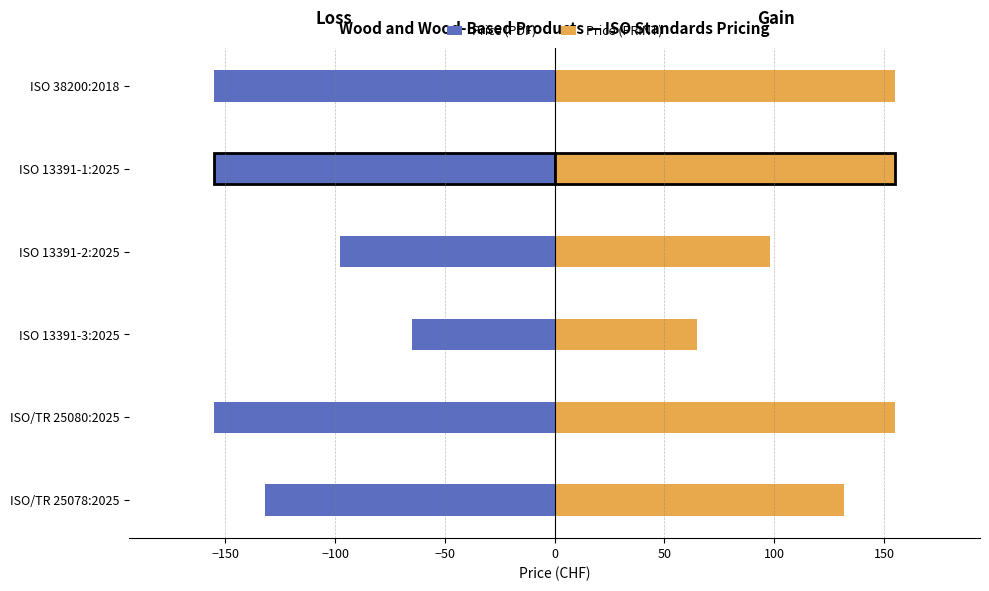

Which series has the widest spread of values?

Price (PDF)